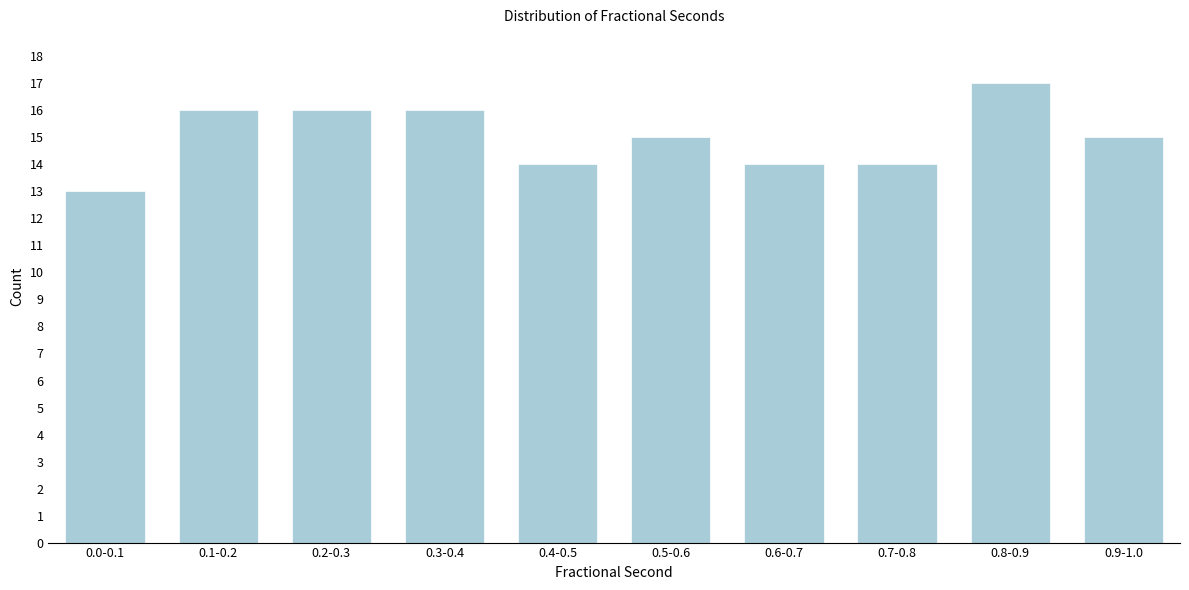

Reading left to right, what are all the values shown in this chart?

13	16	16	16	14	15	14	14	17	15